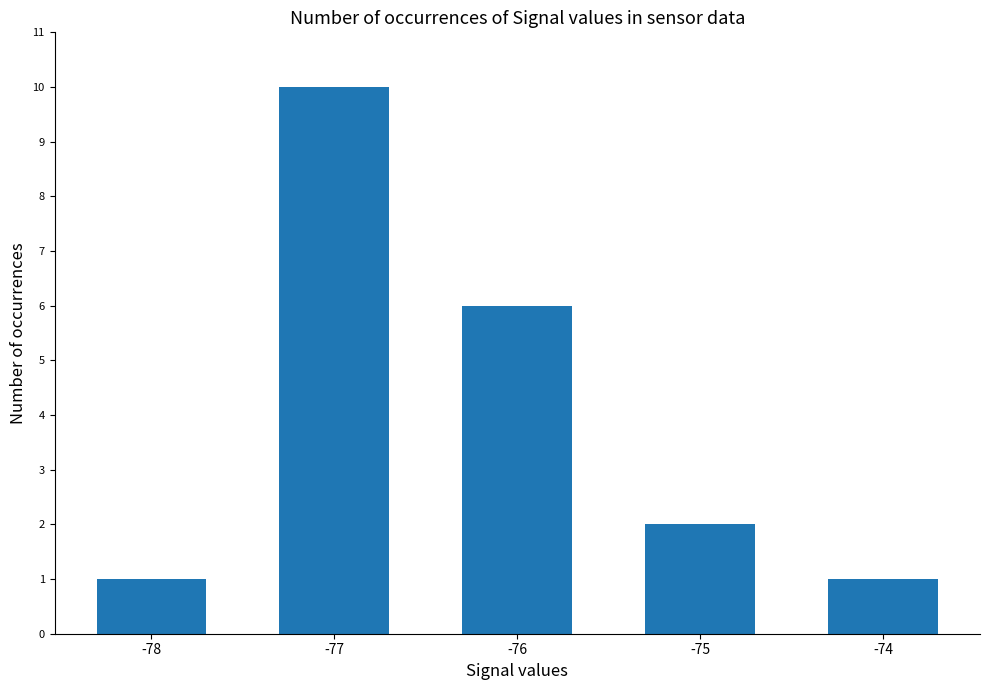

What is the minimum value shown in the chart?

1